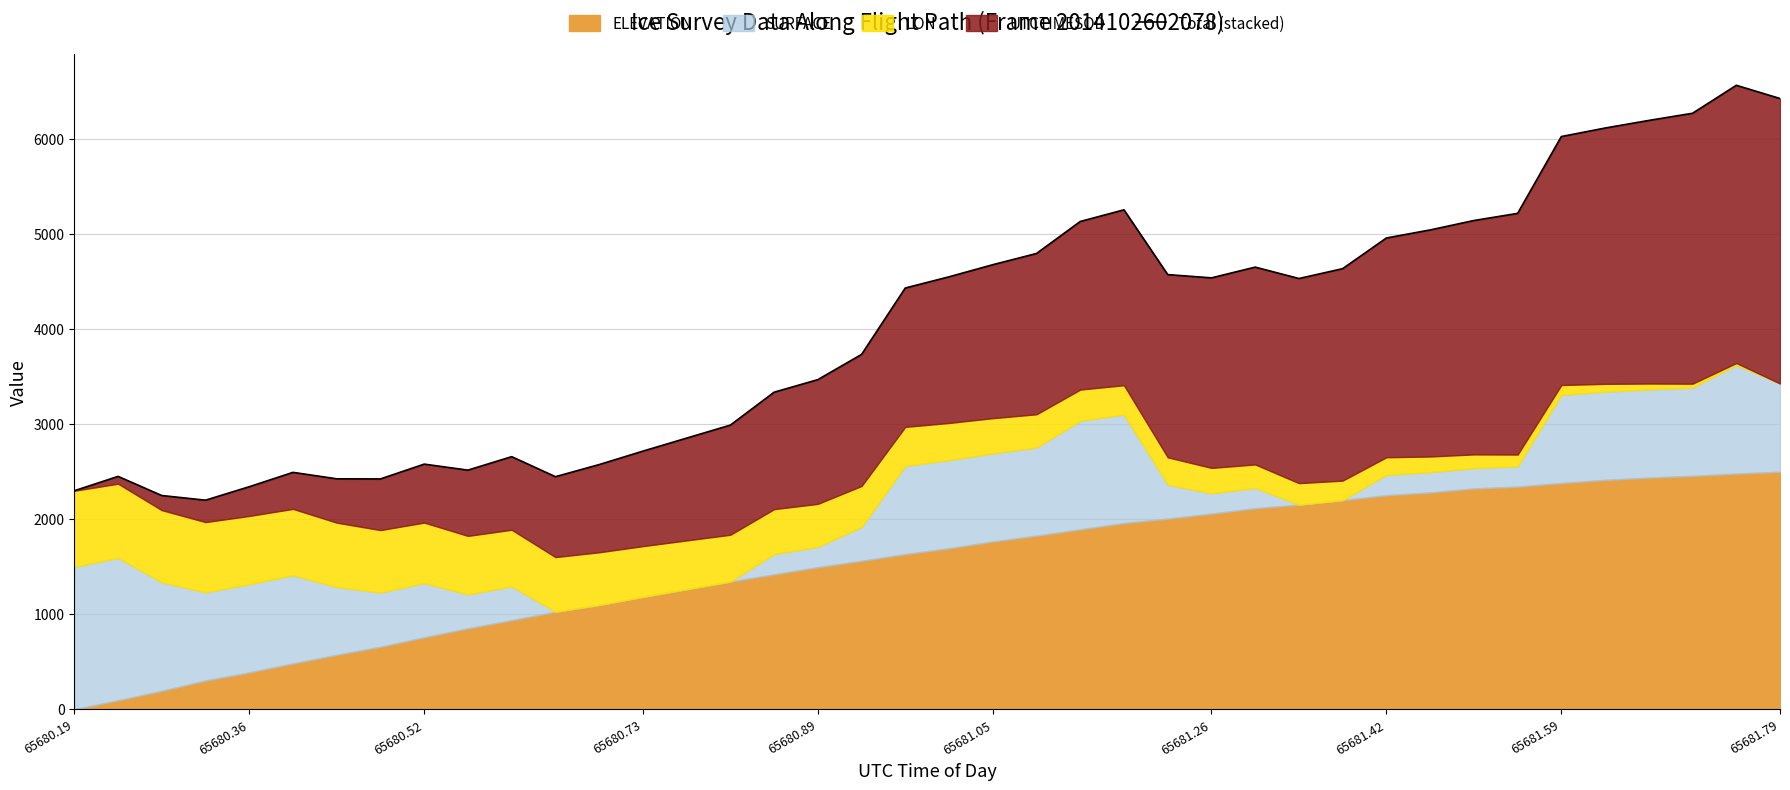

True or false: the data has more than 1 interior local peaks.

True